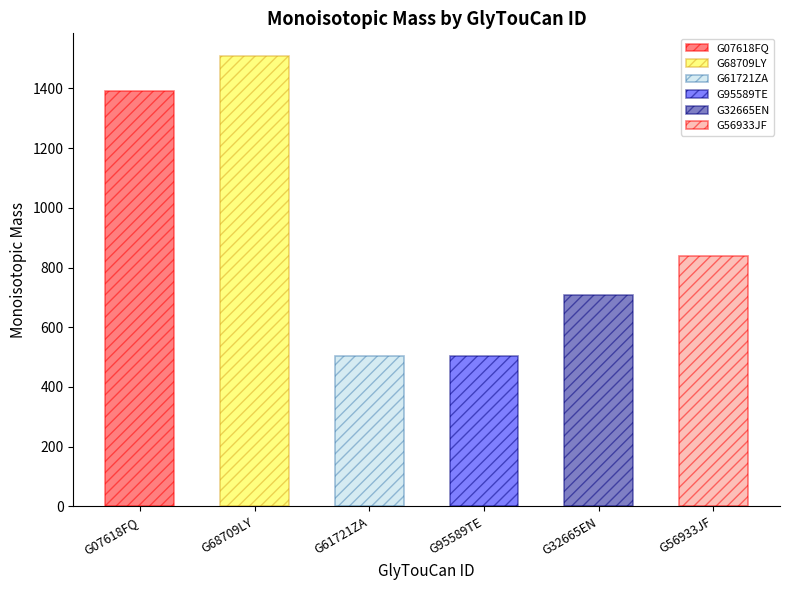

What is the difference between the second highest and second lowest values?

888.3